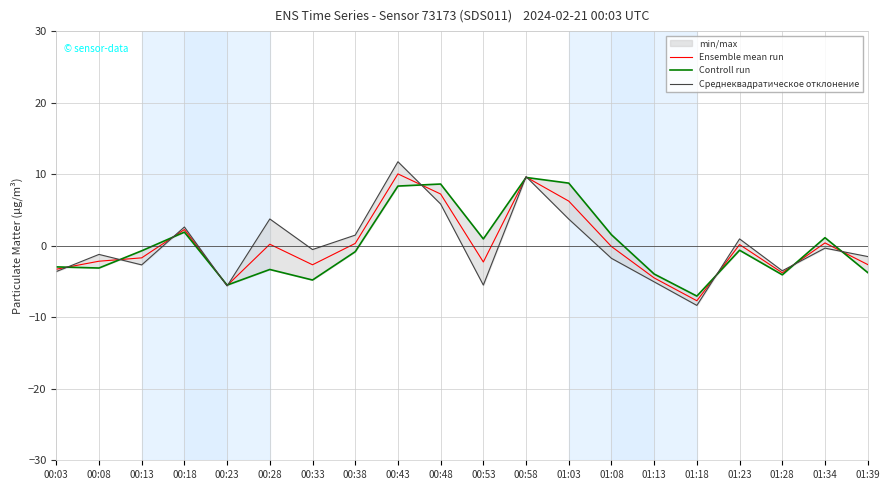

At which category is the sum across all series the highest?

00:43